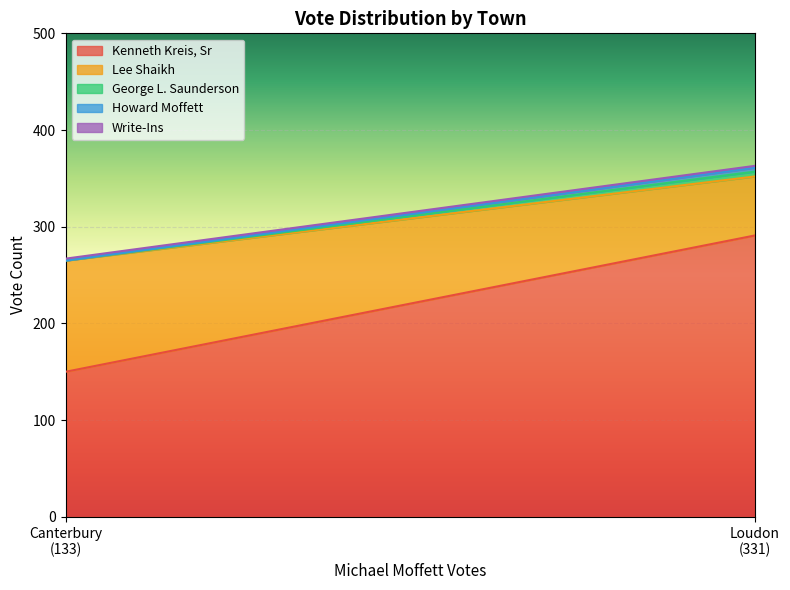

Rank the categories by Lee Shaikh value from highest to lowest.

Canterbury, Loudon